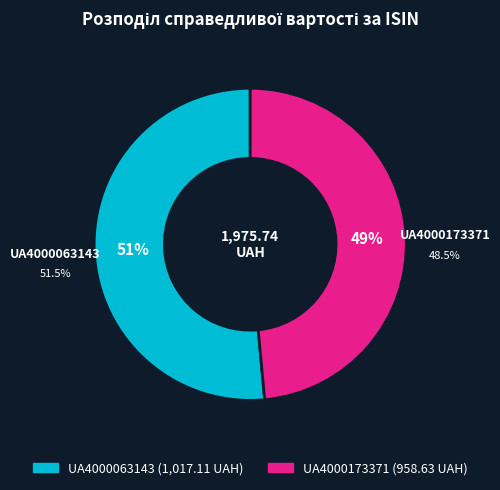

How many segments does this pie chart have?

2